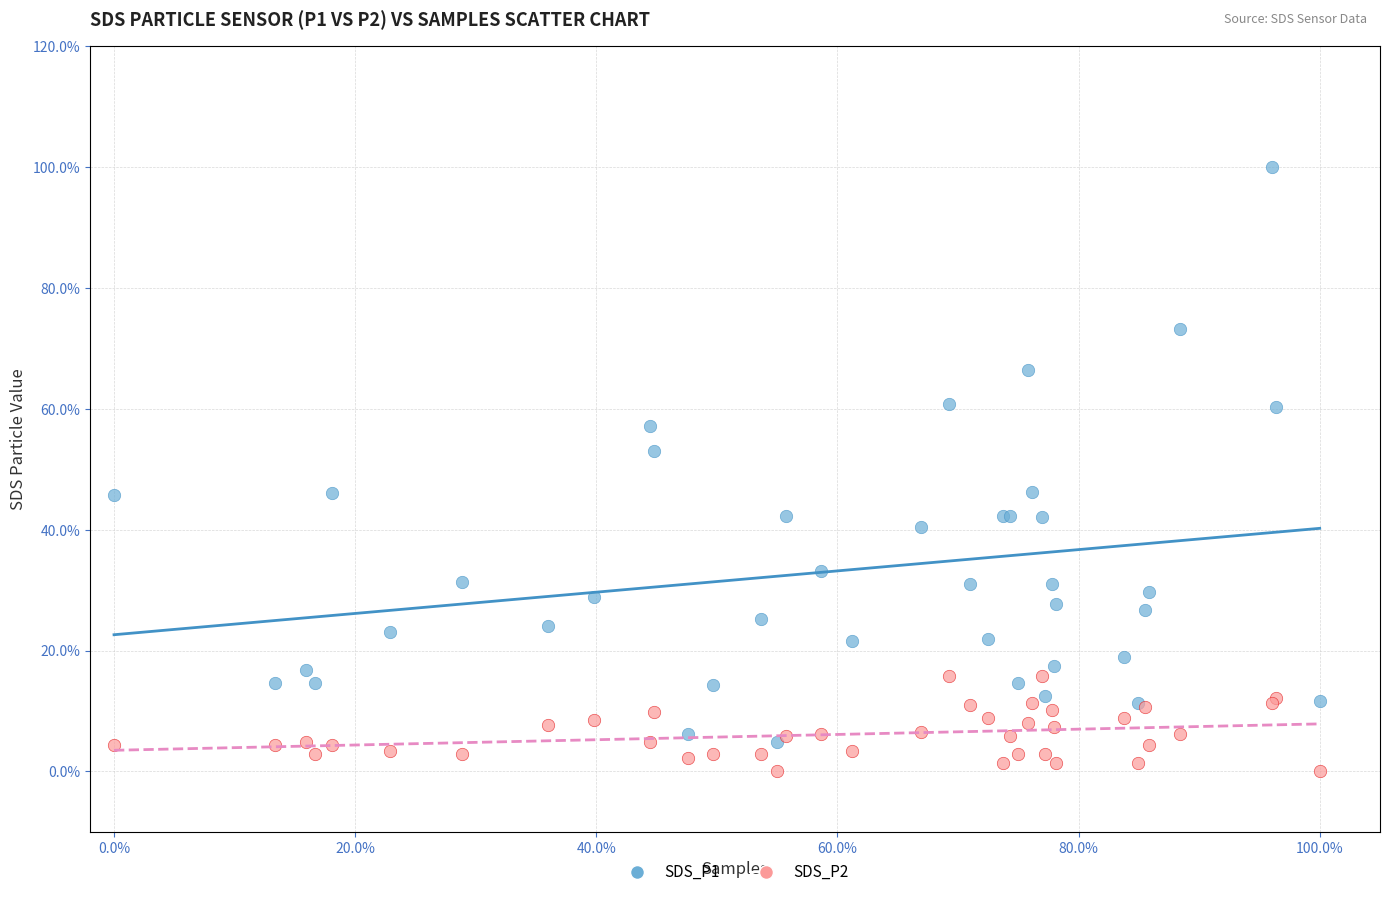

What are all the series names shown in the legend?

SDS_P1, SDS_P2